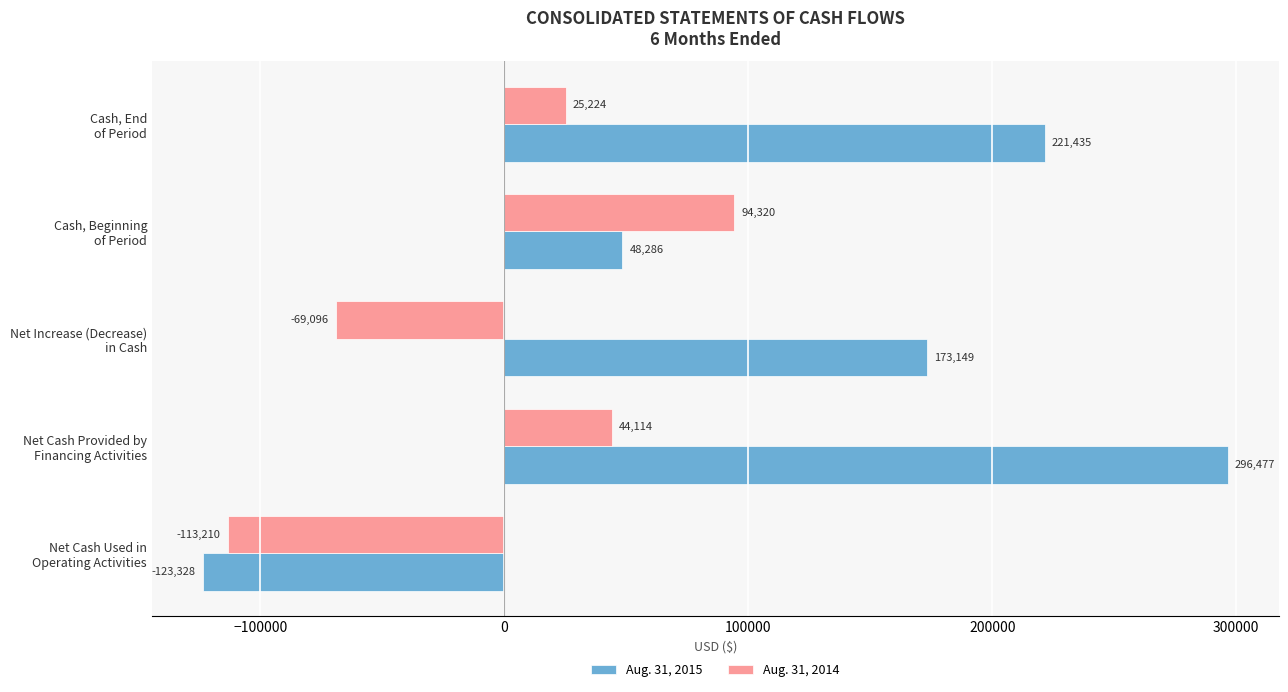

What is the greatest value displayed?

296477